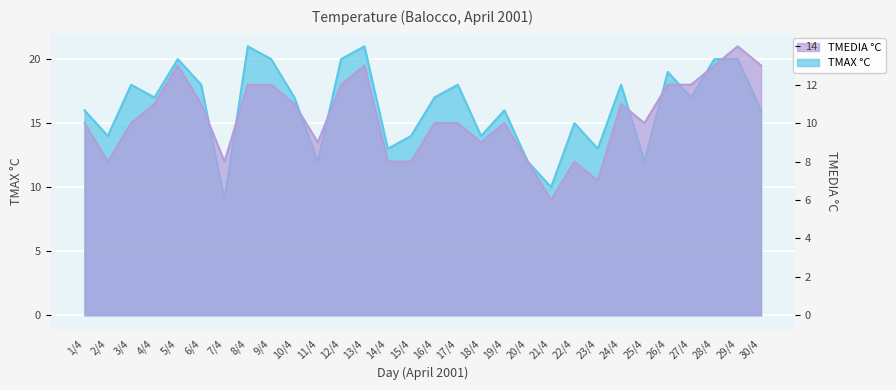

What is the label of the 14th point from the left?

14/4